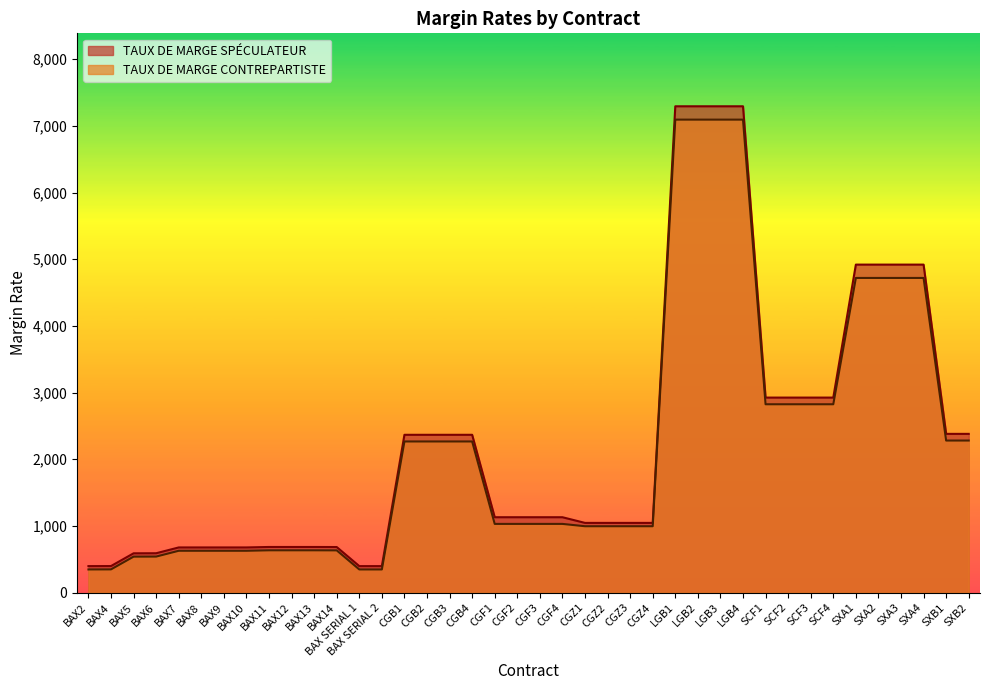

Reading right to left, list all the values displayed in this chart.

TAUX DE MARGE SPÉCULATEUR: SXB2=2381	SXB1=2381	SXA4=4919	SXA3=4919	SXA2=4919	SXA1=4919	SCF4=2925	SCF3=2925	SCF2=2925	SCF1=2925	LGB4=7293	LGB3=7293	LGB2=7293	LGB1=7293	CGZ4=1046	CGZ3=1046	CGZ2=1046	CGZ1=1046	CGF4=1131	CGF3=1131	CGF2=1131	CGF1=1131	CGB4=2367	CGB3=2367	CGB2=2367	CGB1=2367	BAX SERIAL 2=398	BAX SERIAL 1=398	BAX14=684	BAX13=685	BAX12=685	BAX11=685	BAX10=678	BAX9=678	BAX8=678	BAX7=678	BAX6=591	BAX5=590	BAX4=399	BAX2=398
TAUX DE MARGE CONTREPARTISTE: SXB2=2281	SXB1=2281	SXA4=4719	SXA3=4719	SXA2=4719	SXA1=4719	SCF4=2825	SCF3=2825	SCF2=2825	SCF1=2825	LGB4=7093	LGB3=7093	LGB2=7093	LGB1=7093	CGZ4=996	CGZ3=996	CGZ2=996	CGZ1=996	CGF4=1031	CGF3=1031	CGF2=1031	CGF1=1031	CGB4=2267	CGB3=2267	CGB2=2267	CGB1=2267	BAX SERIAL 2=348	BAX SERIAL 1=348	BAX14=634	BAX13=635	BAX12=635	BAX11=635	BAX10=628	BAX9=628	BAX8=628	BAX7=628	BAX6=541	BAX5=540	BAX4=349	BAX2=348